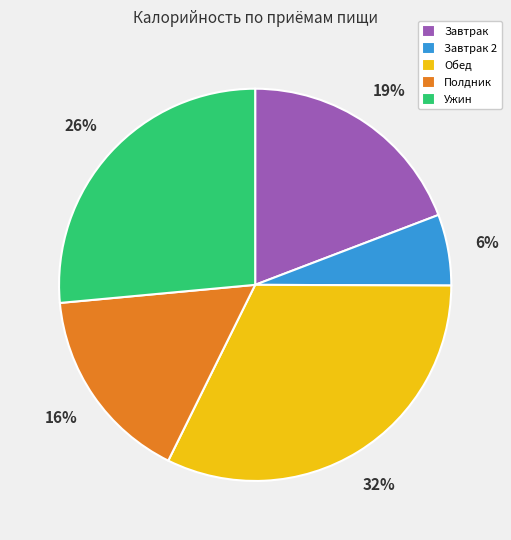

Is it true that Ужин is 26% of the pie?

True